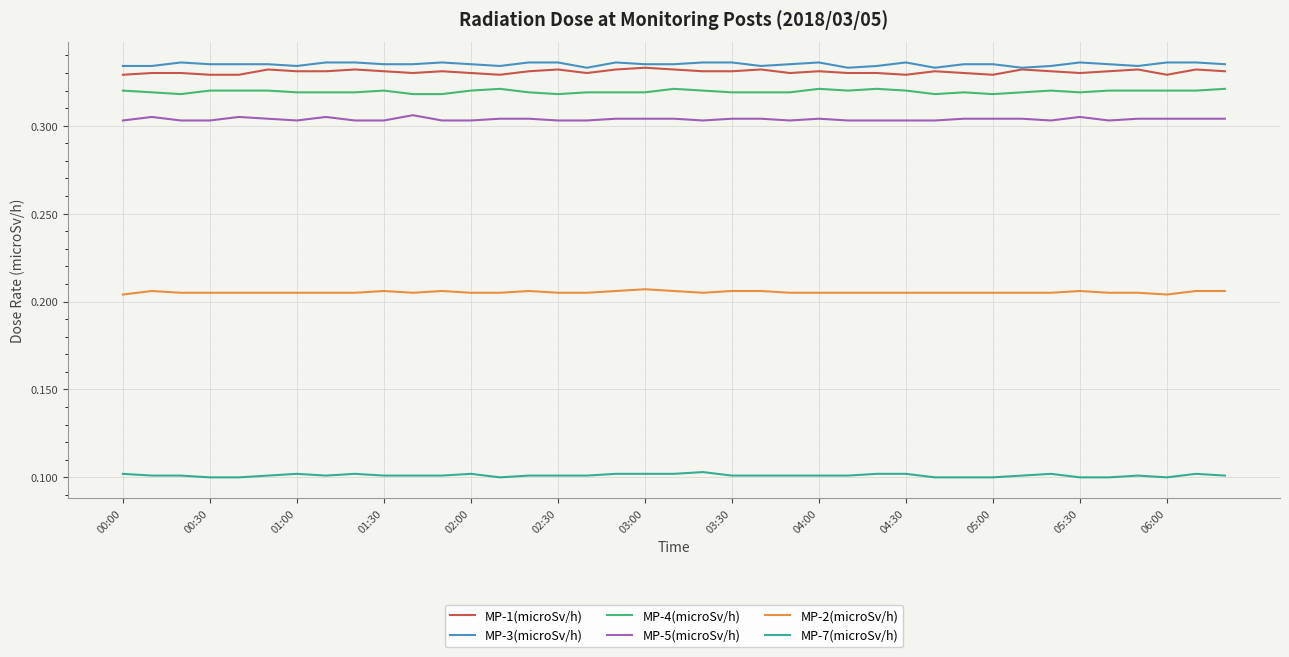

True or false: MP-5(microSv/h) and MP-7(microSv/h) intersect in this chart.

False